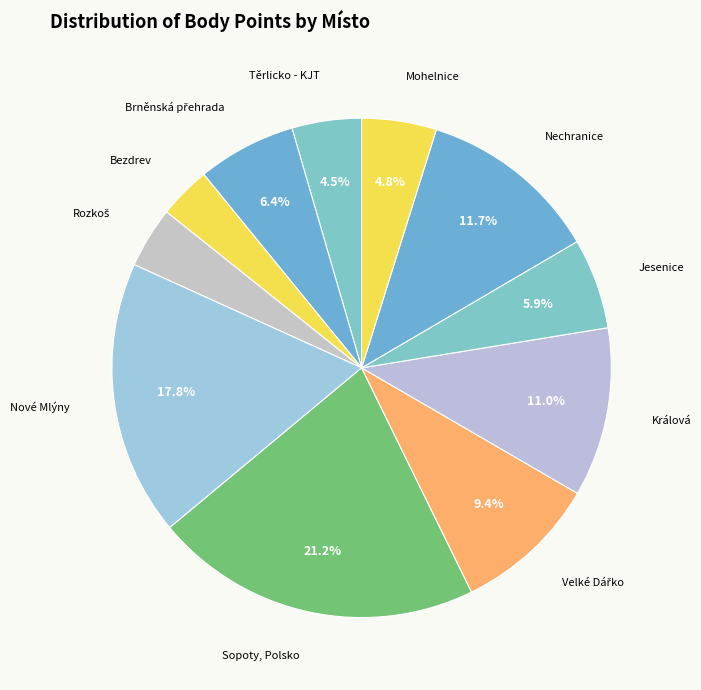

Which slice is the largest?

Sopoty, Polsko